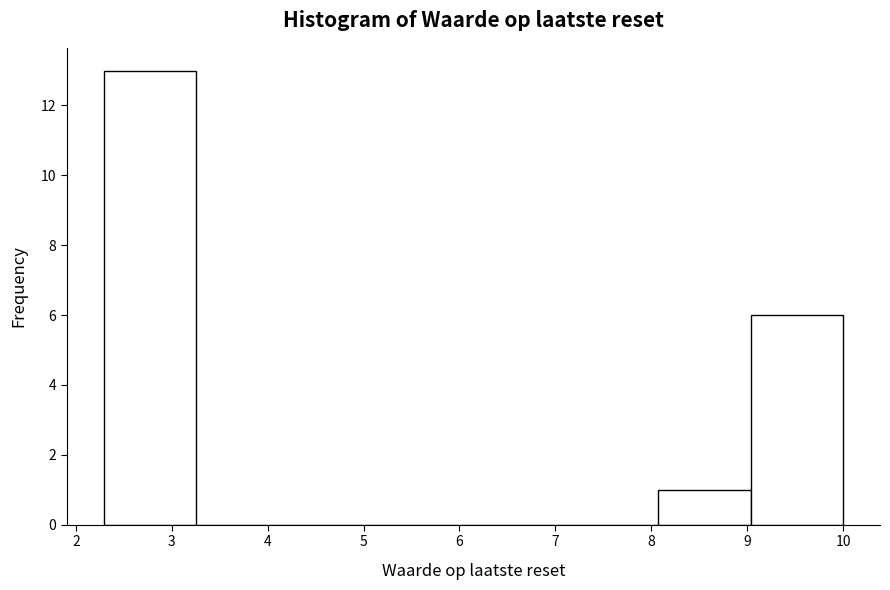

How tall is the bar that spans 8.1 to 9.0 on the x-axis? Neither the bar edges nor the heights are printed on the chart, so give them approximately, as read against the axes.

1